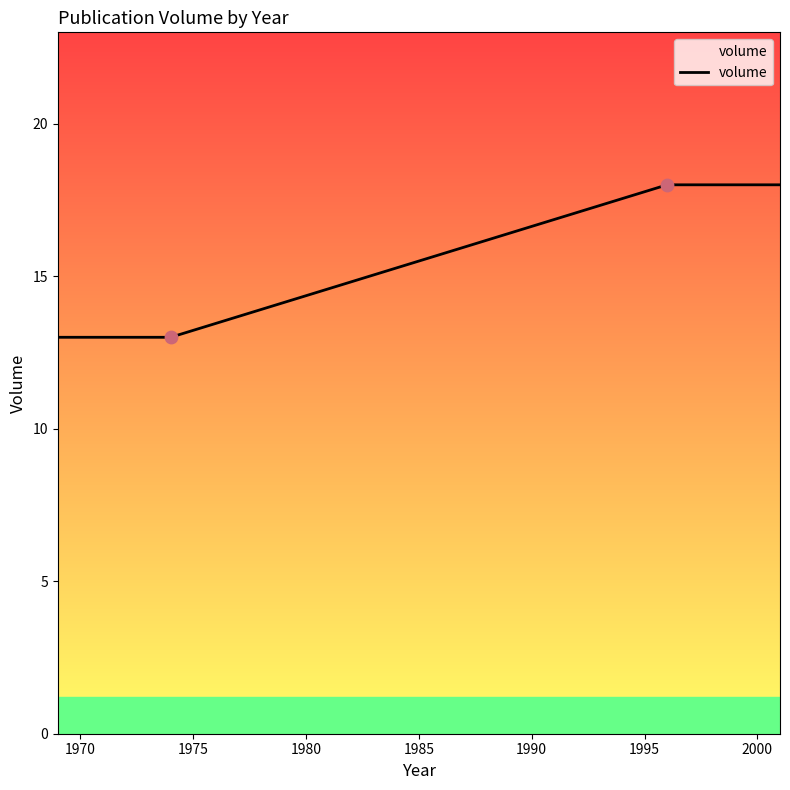

What is the ratio of the value at 1996 to the value at 1974?

1.4